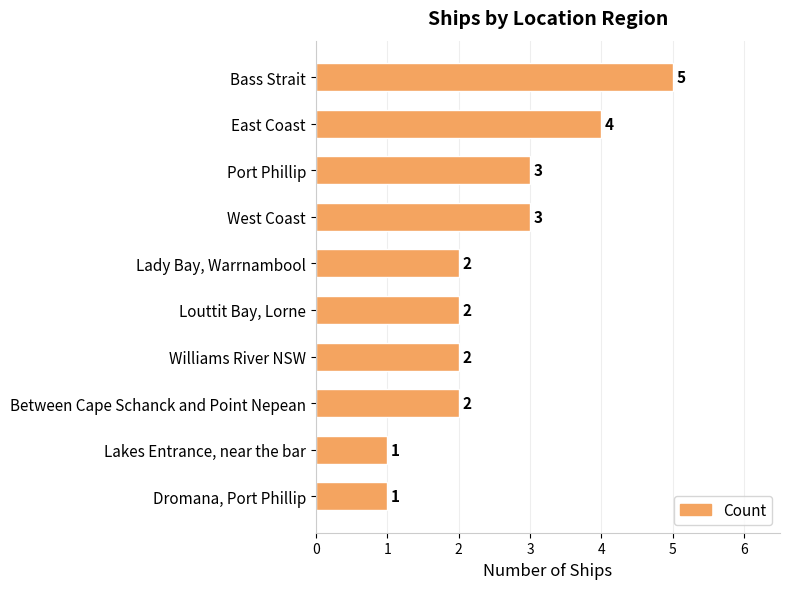

What is the sum of all values?

25